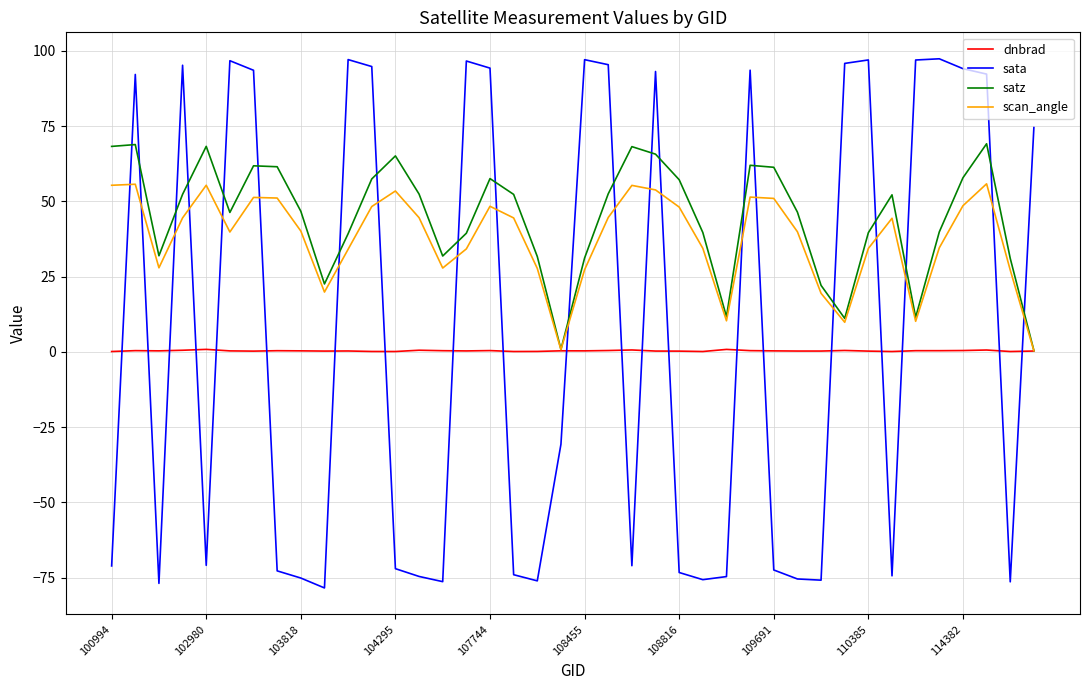

After their last crossing, which series has the higher values: dnbrad or sata?

sata